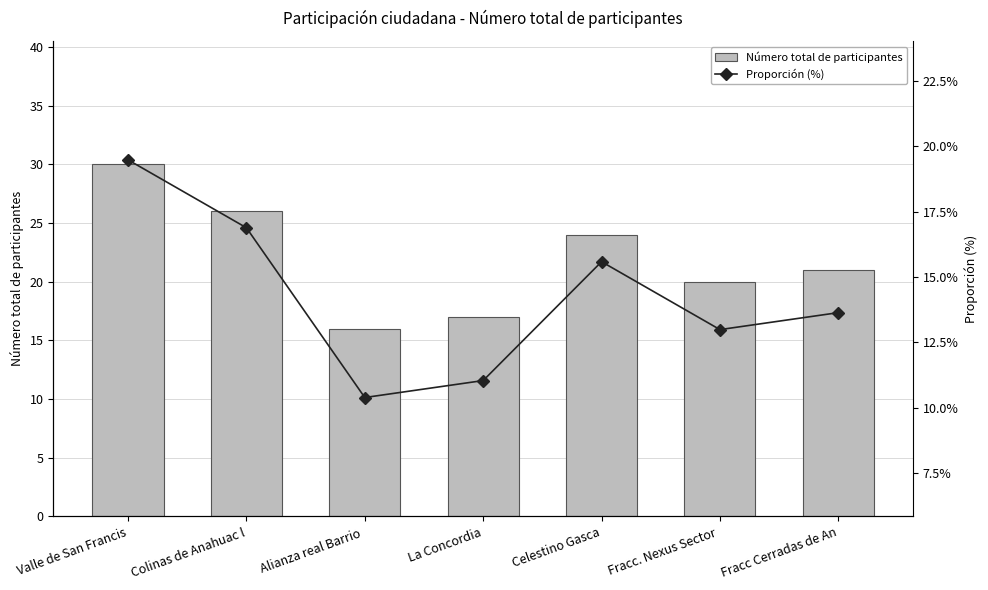

Reading left to right, what are all the values shown in this chart?

Número total de participantes: 30.0	26.0	16.0	17.0	24.0	20.0	21.0
Proporción (%): 19.5	16.9	10.4	11.0	15.6	13.0	13.6